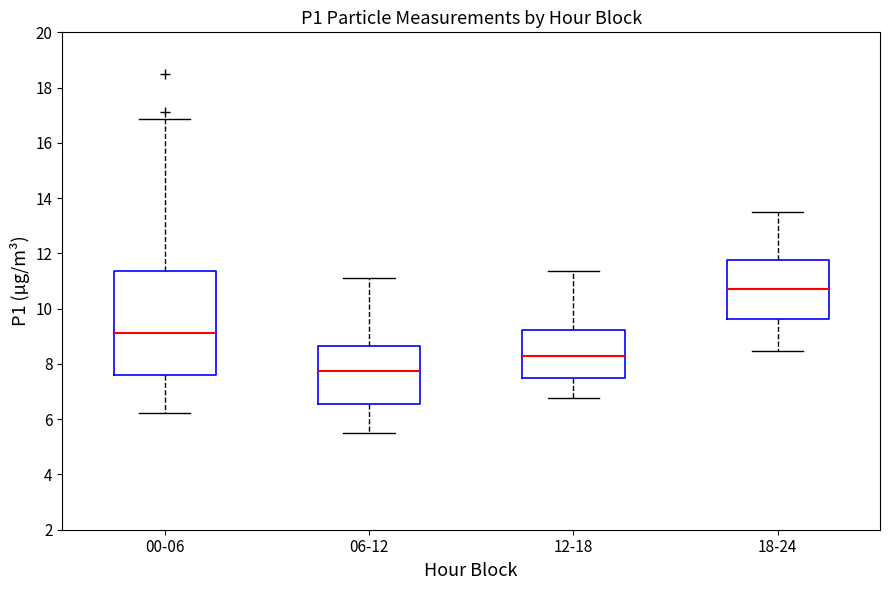

Where does the median line of the box for 00-06 sit on the y-axis? The values are not printed on the chart, so give them approximately, as read against the axis.

9.2